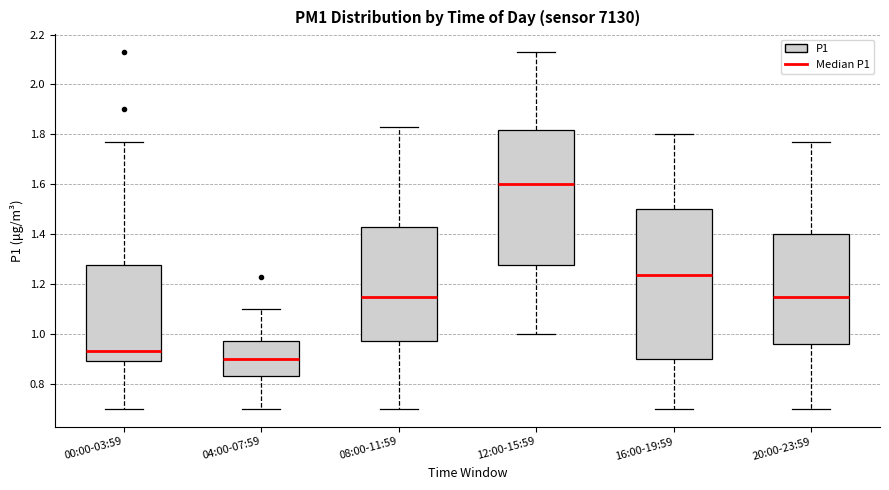

Reading left to right, transcribe this box plot: for each box, give where its median line is, the range the box spans, and where its two whiskers end, as read against the y-axis. The values are not printed on the chart, so give them approximately, as read against the axis.

00:00-03:59: median 0.94, box 0.90 to 1.28, whiskers 0.70 to 1.78
04:00-07:59: median 0.90, box 0.84 to 0.98, whiskers 0.70 to 1.10
08:00-11:59: median 1.16, box 0.98 to 1.44, whiskers 0.70 to 1.84
12:00-15:59: median 1.60, box 1.28 to 1.82, whiskers 1.00 to 2.14
16:00-19:59: median 1.24, box 0.90 to 1.50, whiskers 0.70 to 1.80
20:00-23:59: median 1.16, box 0.96 to 1.40, whiskers 0.70 to 1.78